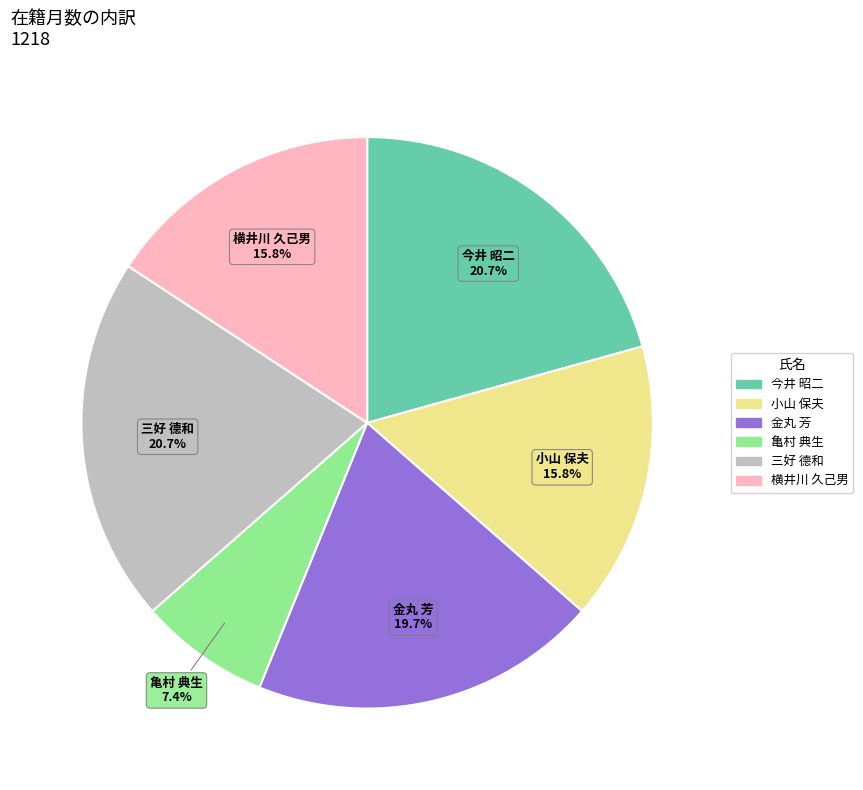

What portion of the pie excludes 亀村 典生?

92.6%